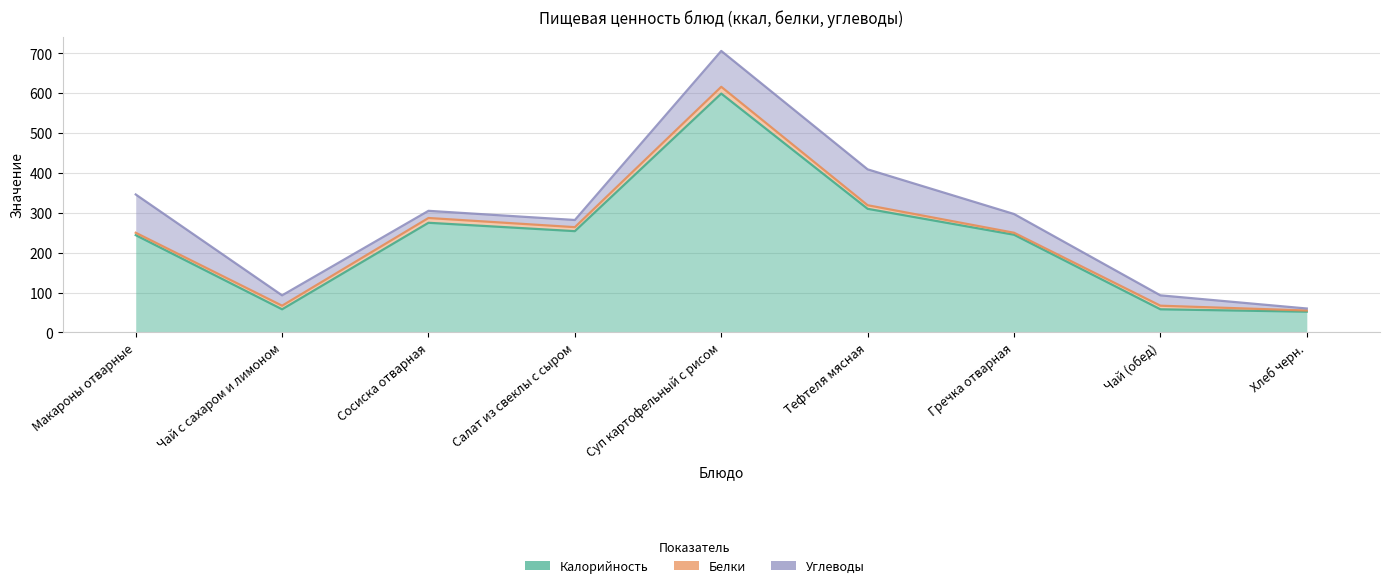

Does the chart display data point markers on the line(s)?

No